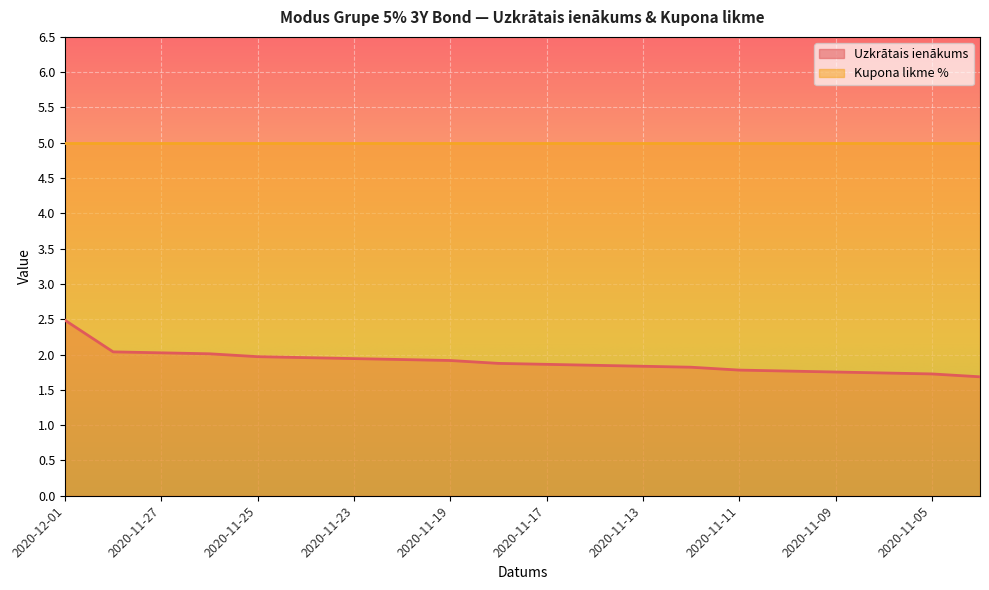

How many data points does each series have?

20